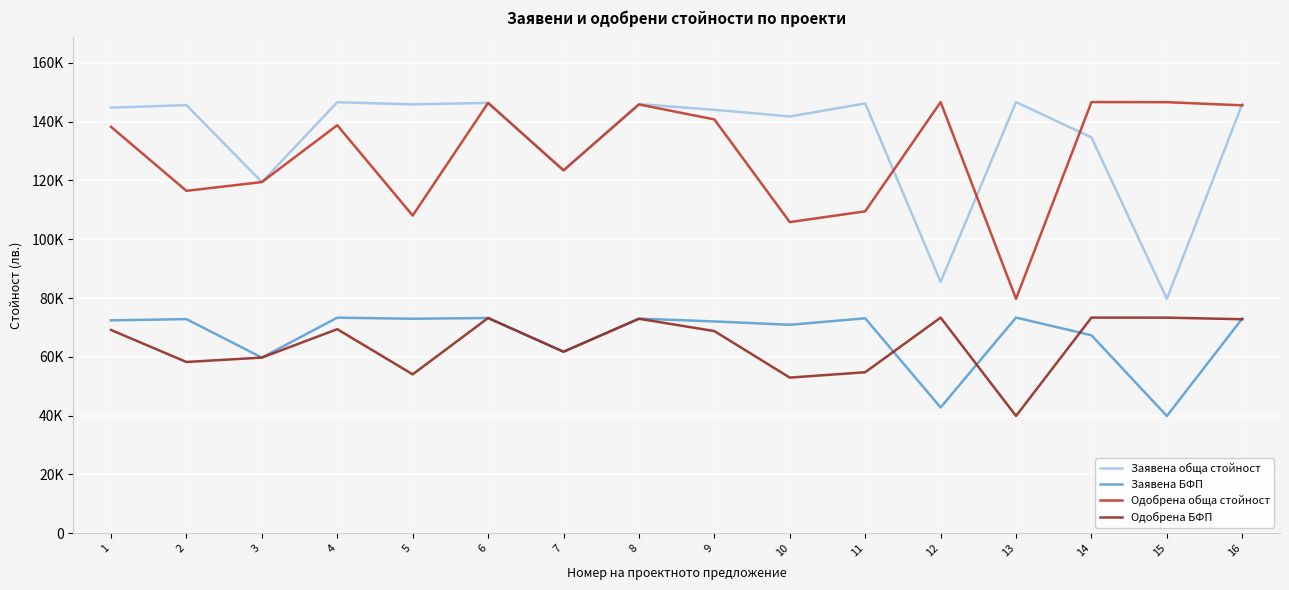

Is this an area chart (filled region under the line)?

No